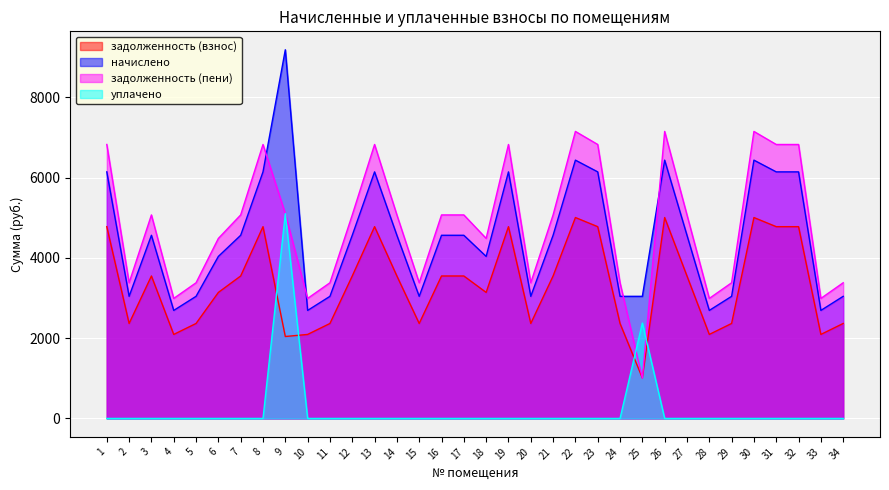

True or false: уплачено has more than 2 interior local peaks.

False